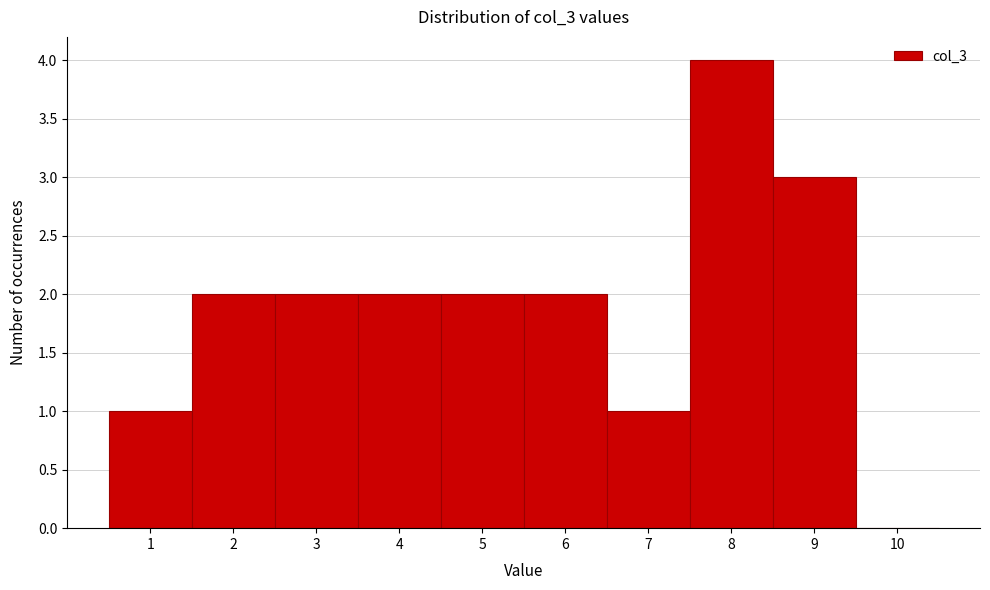

Reading left to right, transcribe this chart: for each bar, give the range it covers on the x-axis and its height. The values are not printed on the chart, so give them approximately, as read against the axis.

0.5 to 1.5: 1
1.5 to 2.5: 2
2.5 to 3.5: 2
3.5 to 4.5: 2
4.5 to 5.5: 2
5.5 to 6.5: 2
6.5 to 7.5: 1
7.5 to 8.5: 4
8.5 to 9.5: 3
9.5 to 10.5: 0